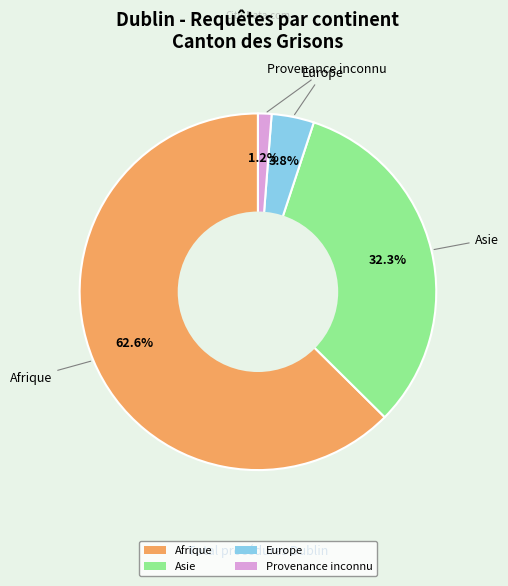

How many segments does this pie chart have?

4